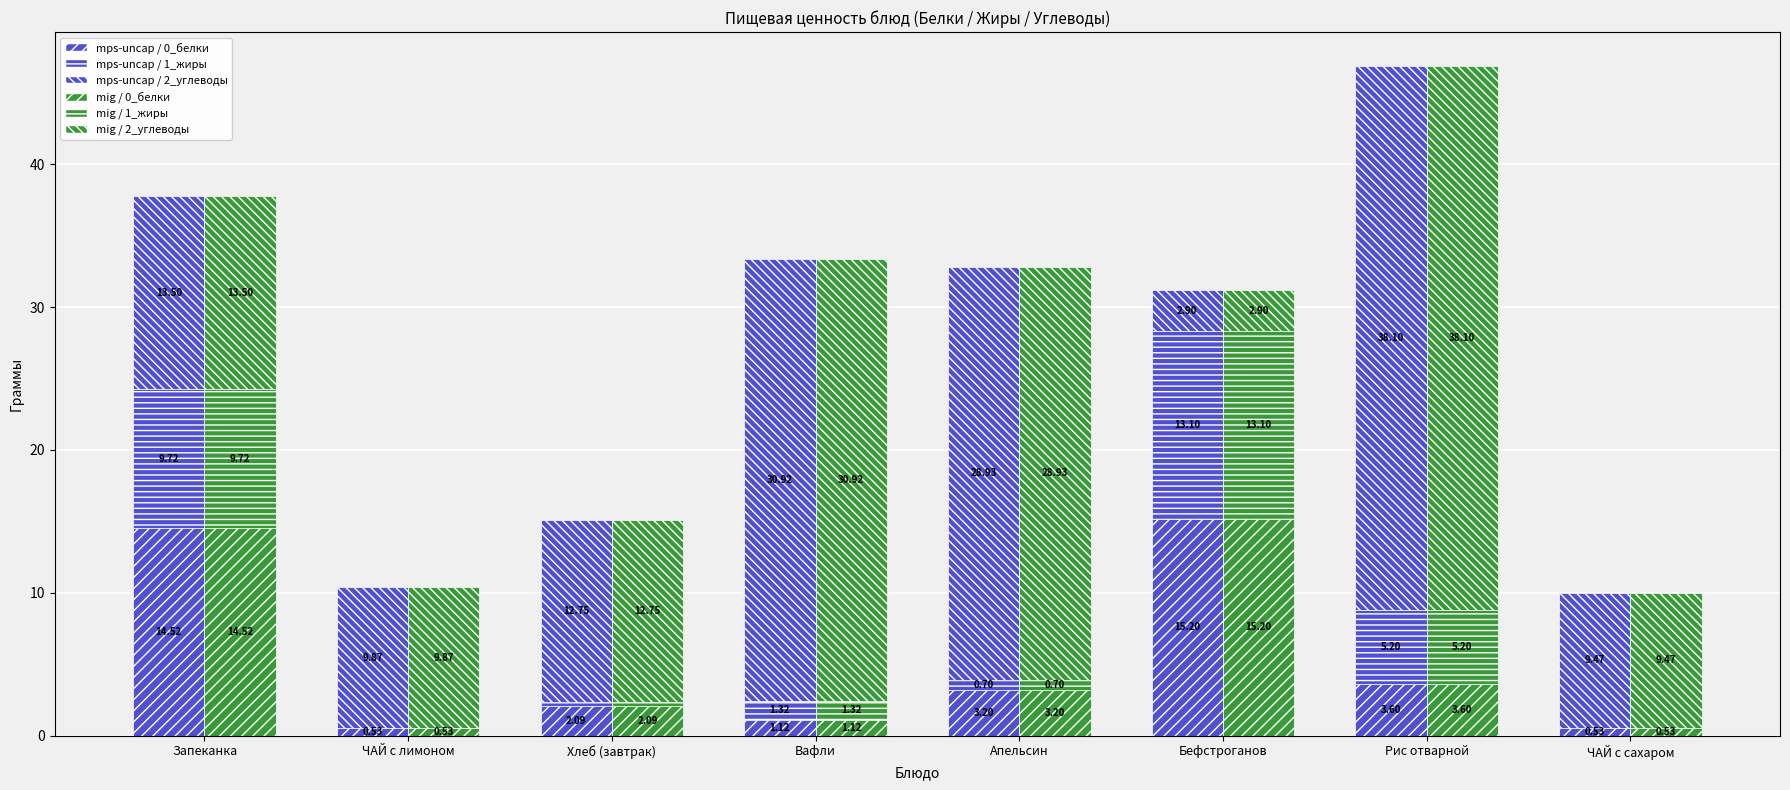

The mig / 2_углеводы series shows 30.9 at Вафли. True or false?

True